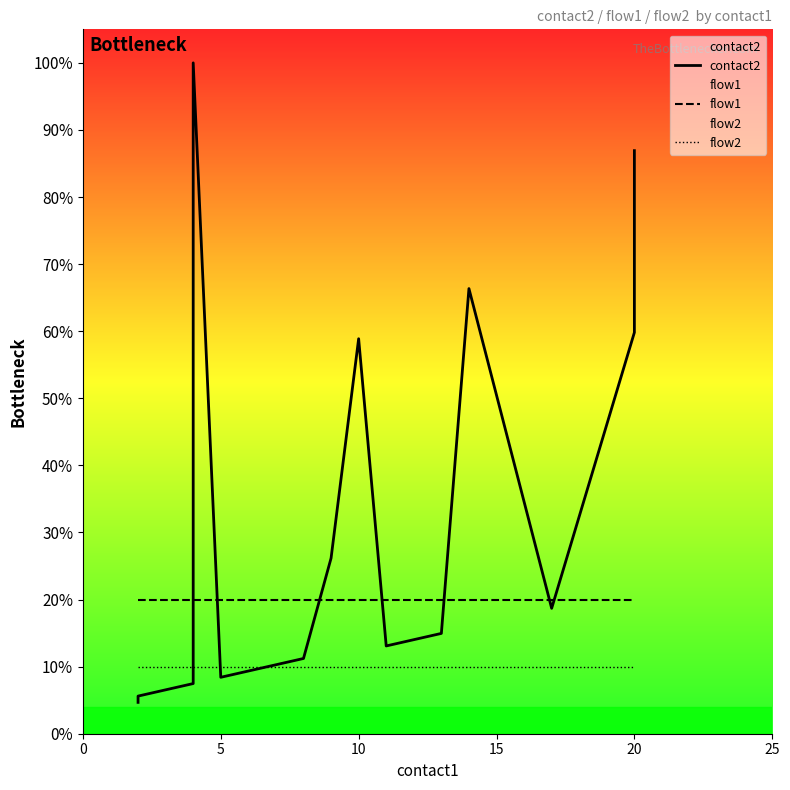

What is the difference between the maximum and second lowest values in the contact2 series?

94.4